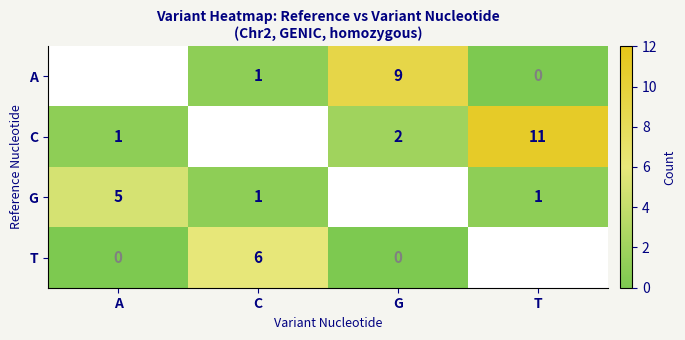

At which category does the chart reach its peak across all series?

T